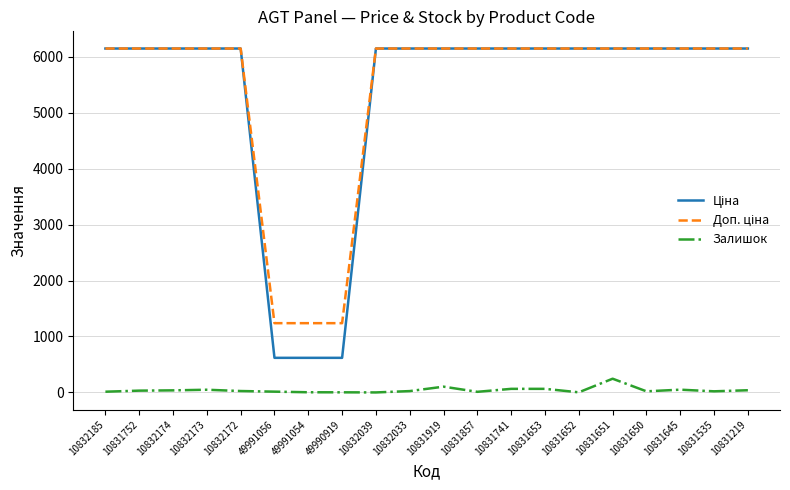

The Залишок series shows 38.0 at 10832174. True or false?

True